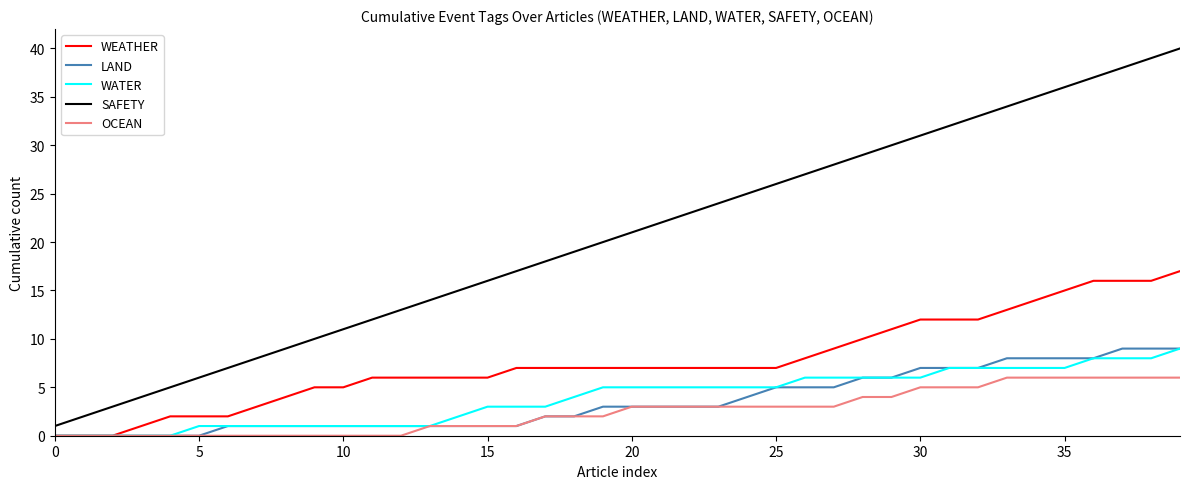

True or false: LAND and SAFETY cross at least once.

False